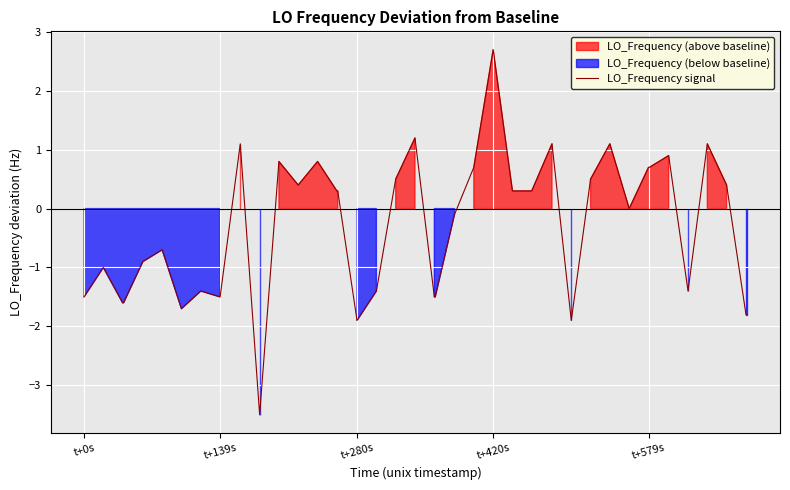

At which label does LO_Frequency signal reach its peak?

t+420s